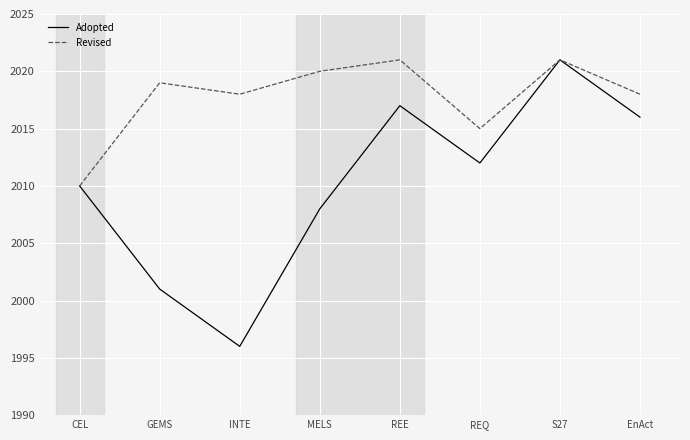

Reading left to right, transcribe all the data shown in this chart.

Adopted: 2010	2001	1996	2008	2017	2012	2021	2016
Revised: 2010	2019	2018	2020	2021	2015	2021	2018